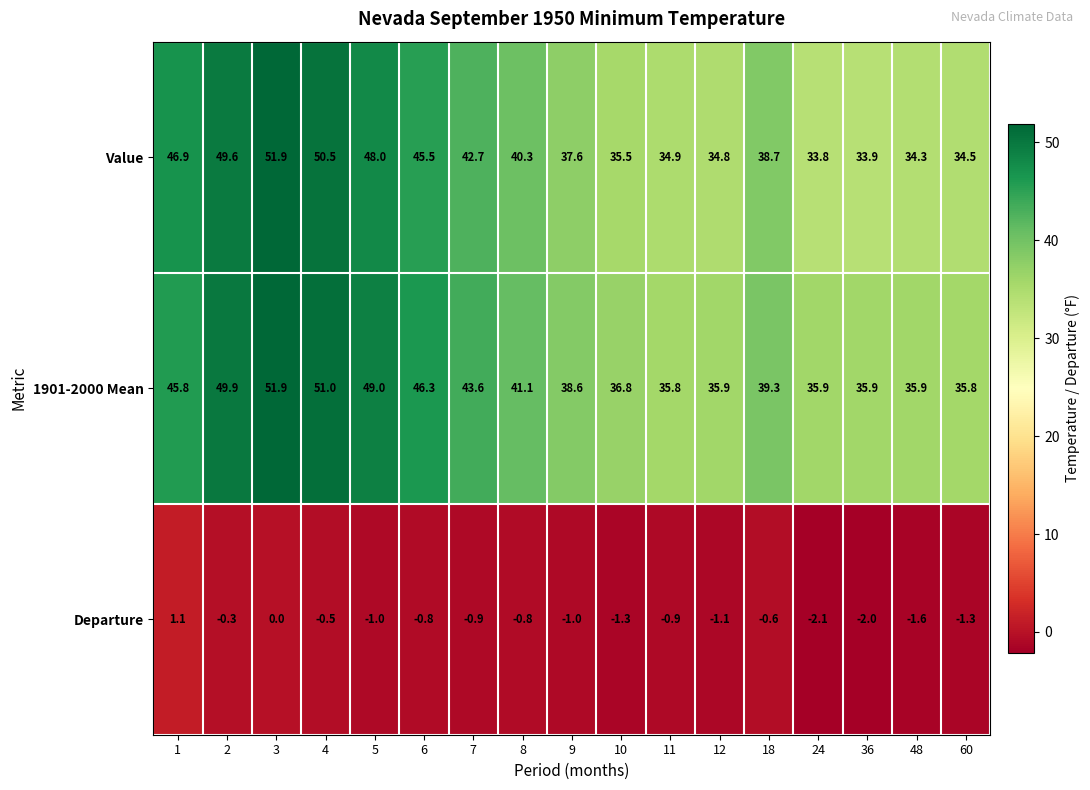

Which series changed the most between 18 and 24?

Value